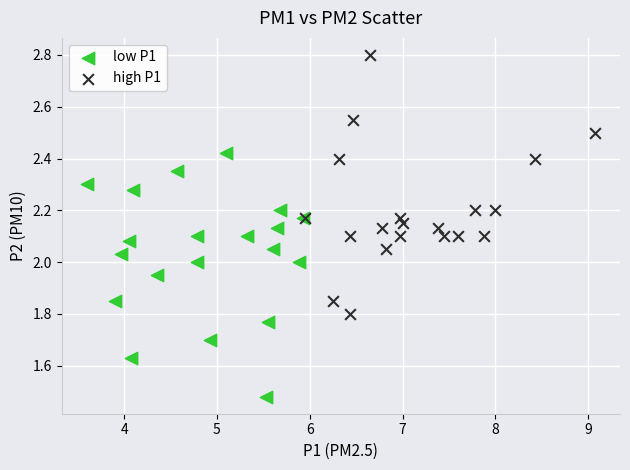

What are all the series names shown in the legend?

low P1, high P1